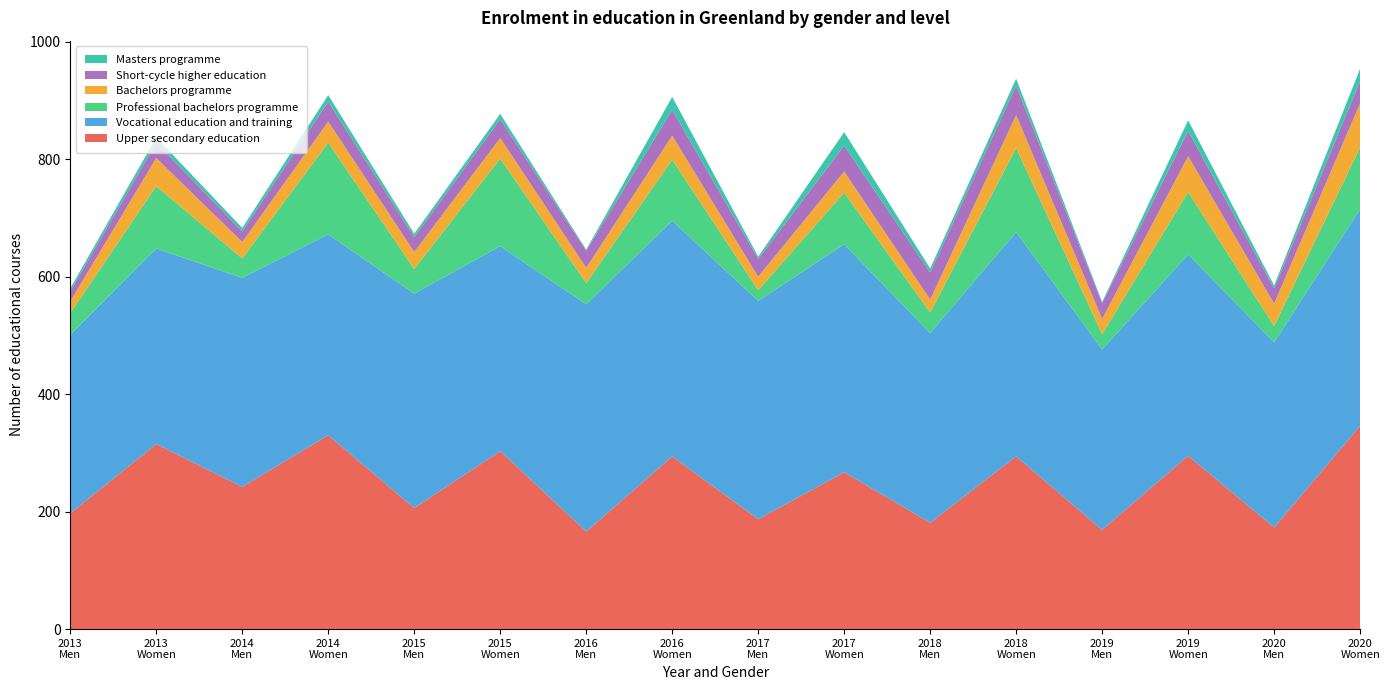

Reading right to left, what are all the values shown in this chart?

Upper secondary education: 346	173	295	169	294	181	267	187	294	166	303	206	330	242	315	197
Vocational education and training: 369	315	343	307	382	323	388	372	401	387	349	365	342	356	333	304
Professional bachelors programme: 105	28	106	26	143	35	88	18	104	36	149	42	156	33	106	37
Bachelors programme: 75	38	61	26	56	22	36	23	41	26	35	29	36	28	48	20
Short-cycle higher education: 38	26	43	27	50	46	44	30	44	29	32	25	34	18	26	17
Masters programme: 21	5	18	2	12	7	23	4	22	2	9	6	11	6	9	5